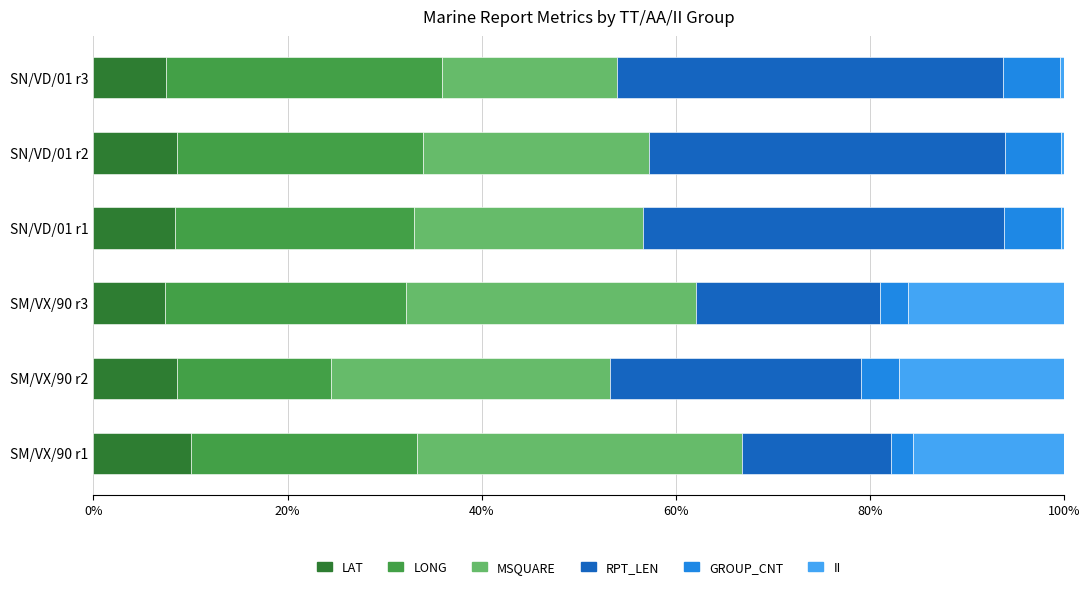

What is the sum of the LAT values at SM/VX/90 r1 and SM/VX/90 r2?

18.7